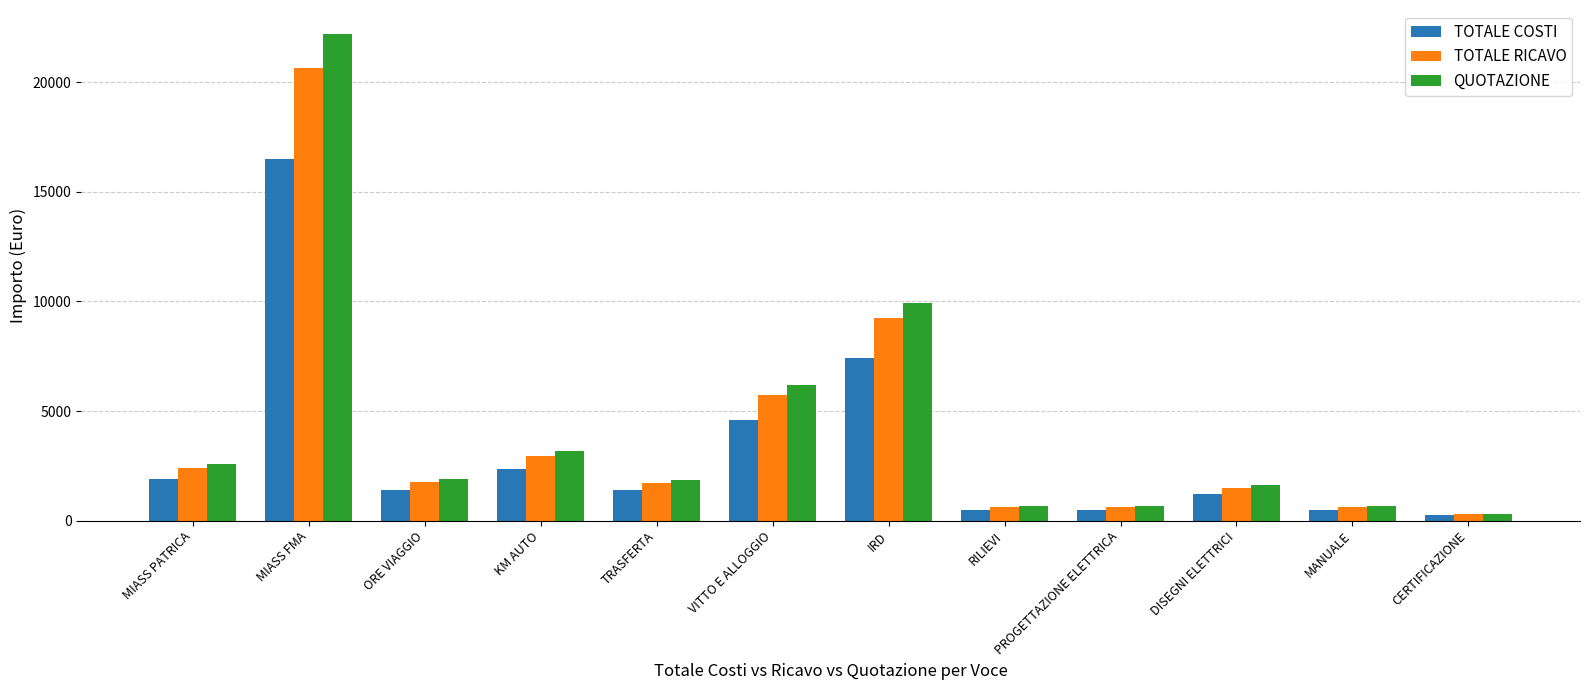

At which category is the sum across all series the highest?

MIASS FMA